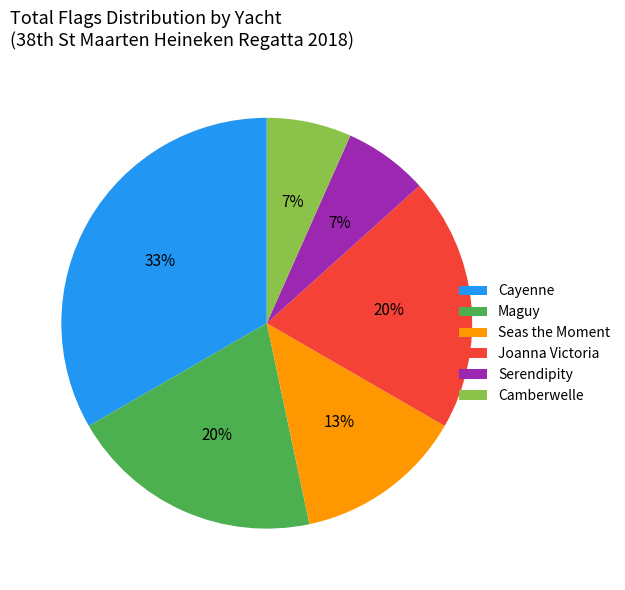

Count the number of slices in the pie.

6